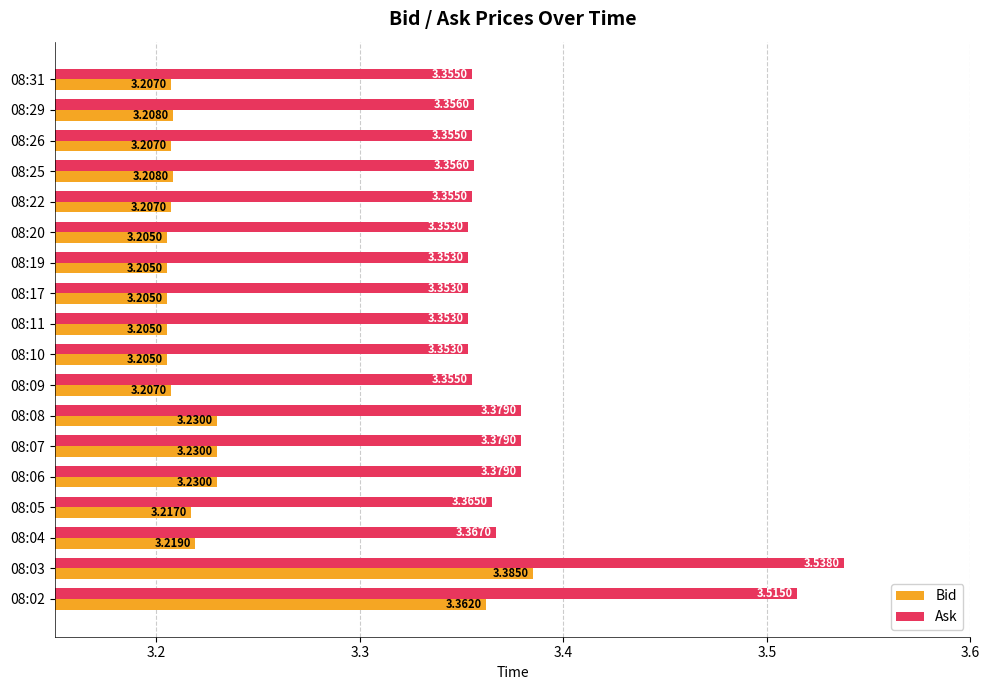

How many distinct data groups are displayed?

2